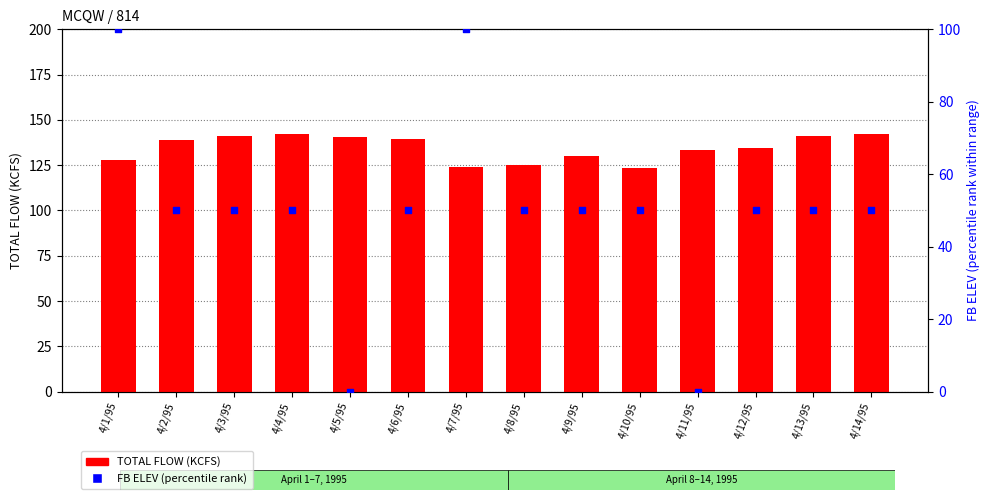

At which category is the sum across all series the highest?

4/1/95